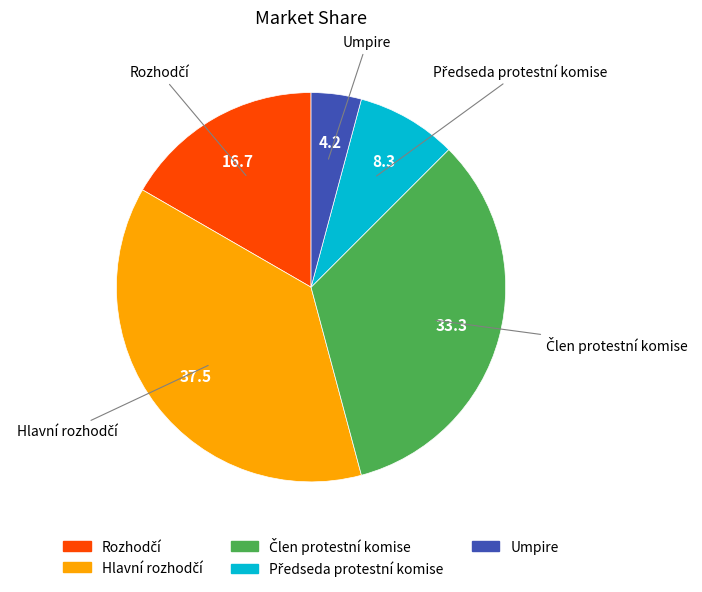

The Umpire slice represents 4% of the pie. True or false?

True